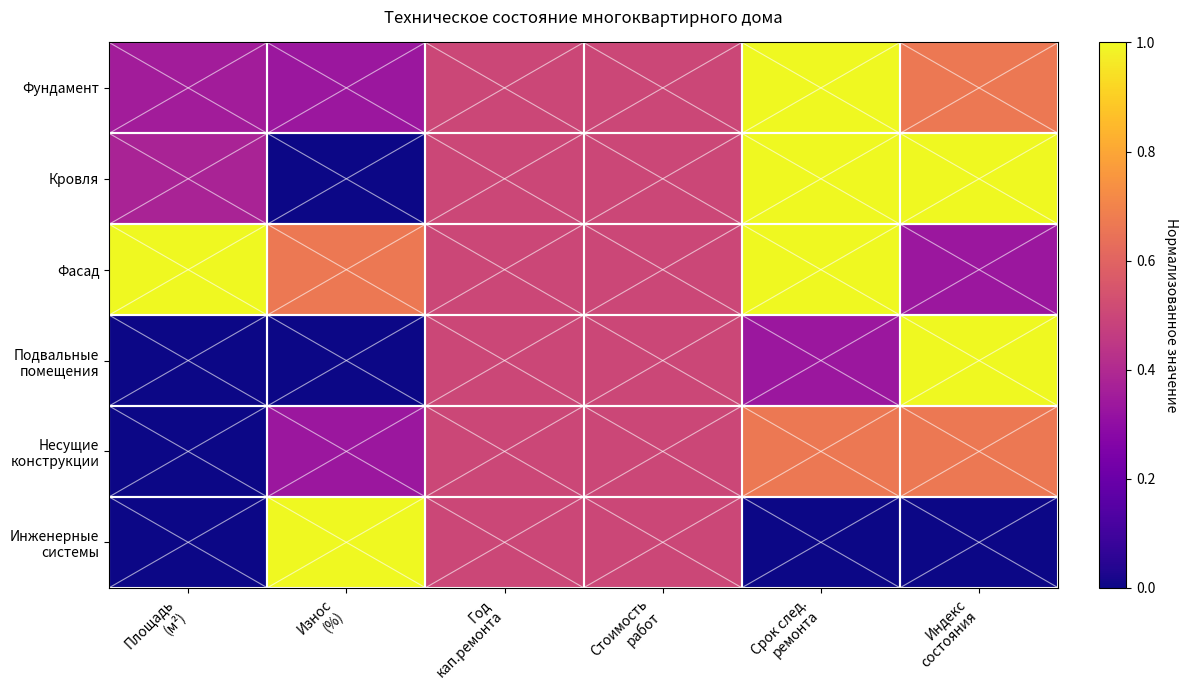

List the series in order of their peak value, lowest first.

Несущие конструкции, Фундамент, Кровля, Фасад, Подвальные помещения, Инженерные системы